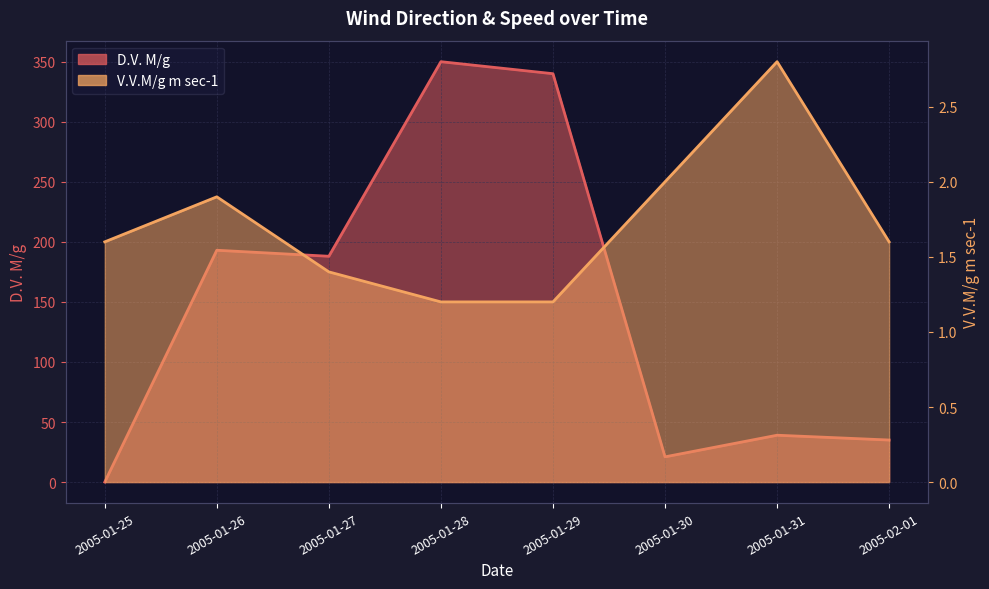

Between which two adjacent categories do V.V.M/g m sec-1 and D.V. M/g first intersect?

2005-01-25 and 2005-01-26